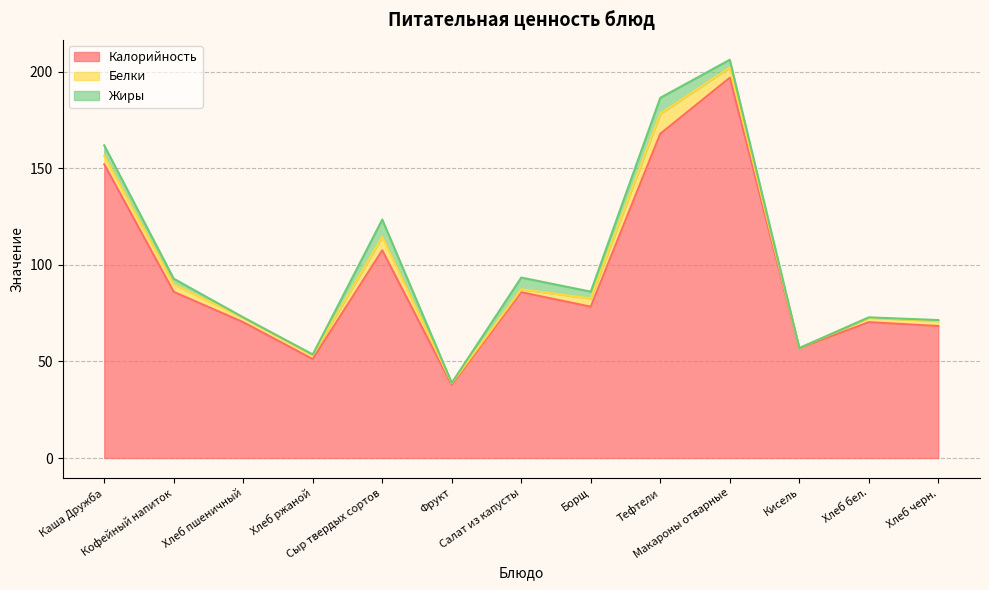

At which label does Белки first exceed 2?

Каша Дружба